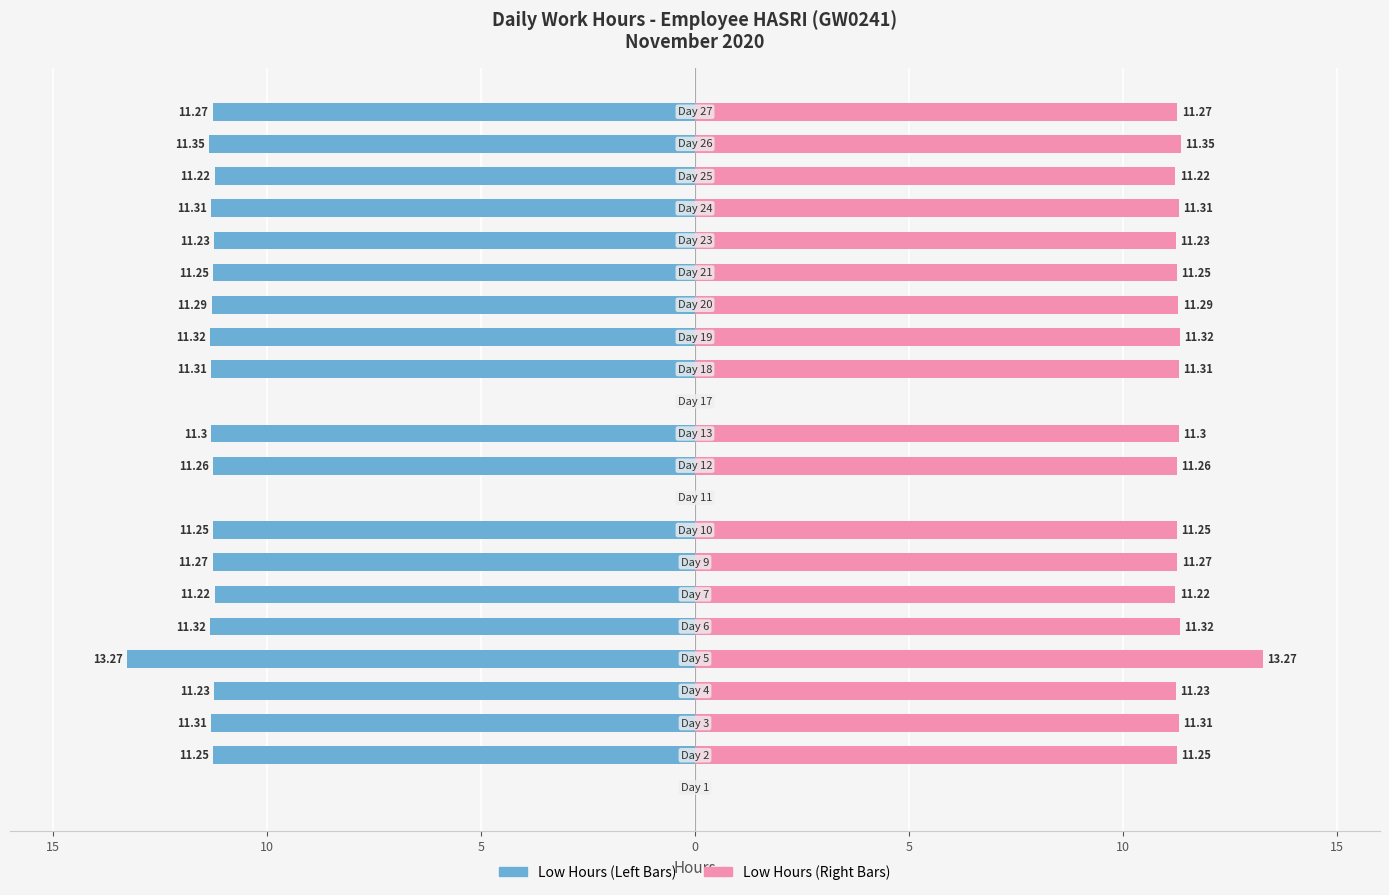

What is the greatest value displayed?

13.3